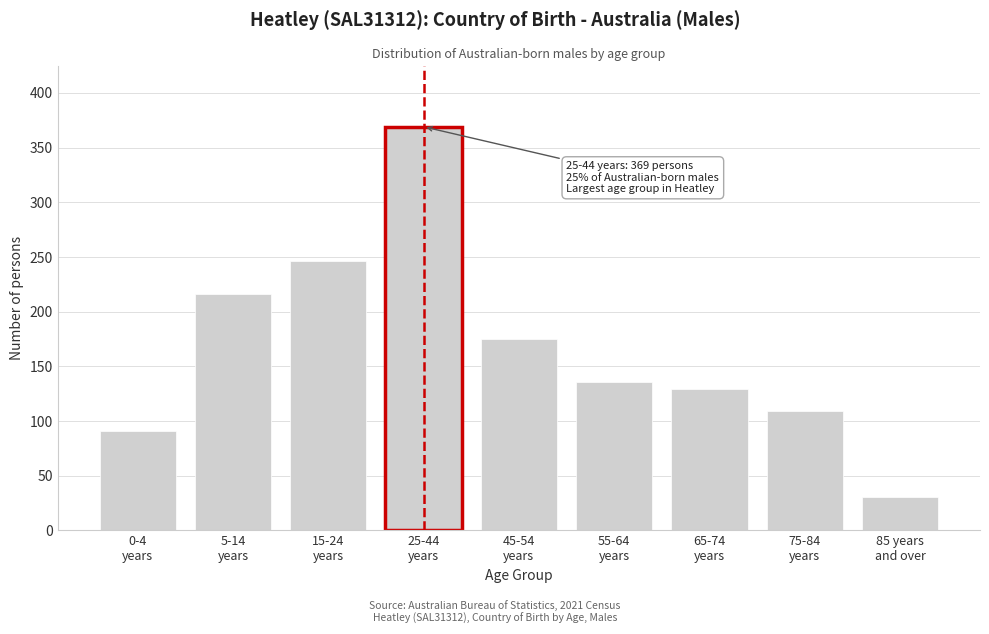

Reading left to right, list all the values displayed in this chart.

91	216	246	369	175	136	129	109	31